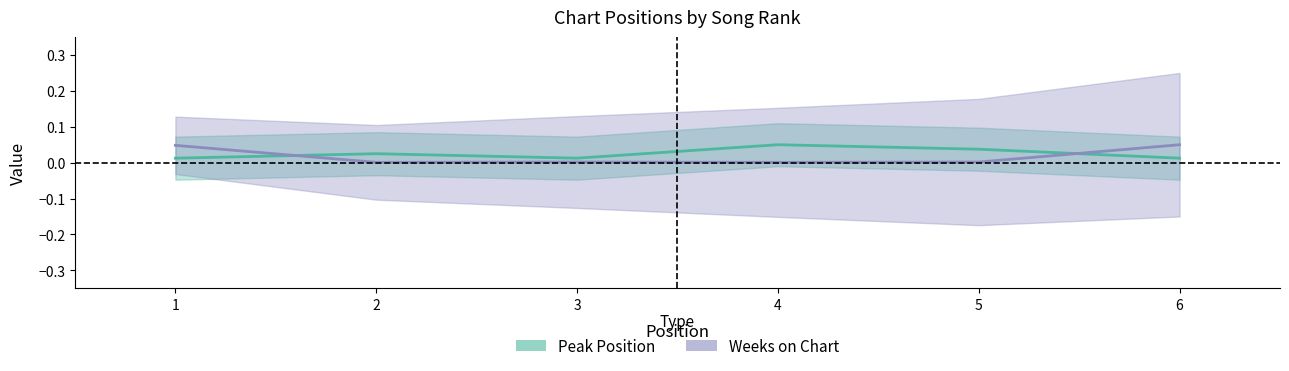

At which category is the sum across all series the highest?

6